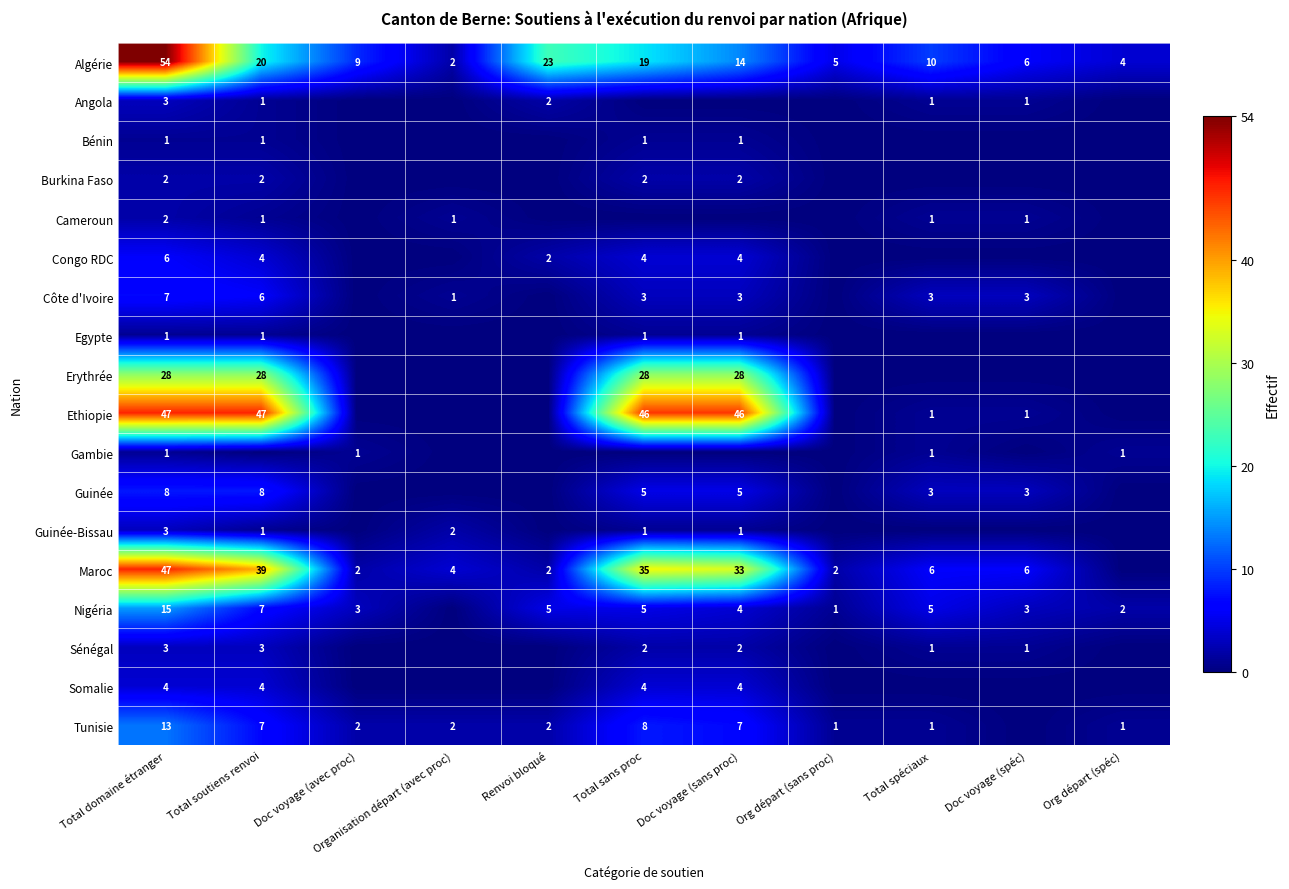

At which category is the sum across all series the highest?

Total domaine étranger